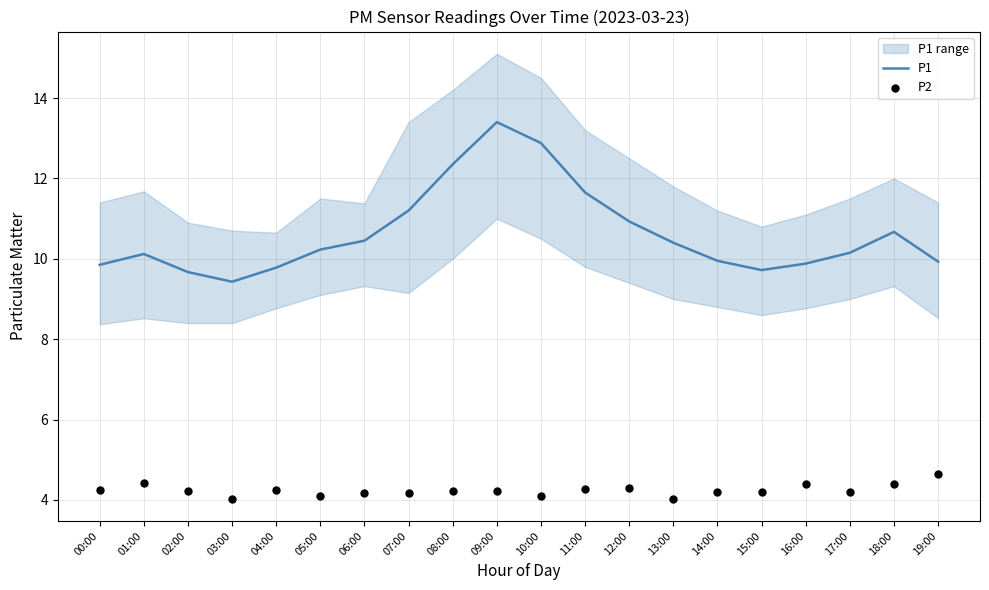

Is the value of P1 at 00:00 greater than the value of P2 at 04:00?

Yes